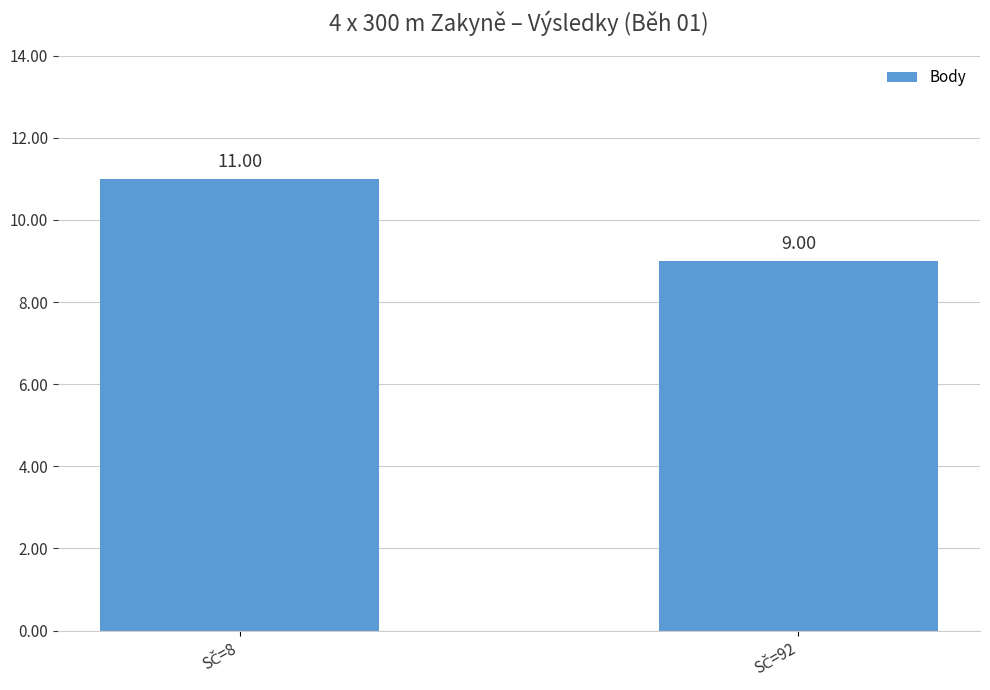

What is the greatest value displayed?

11